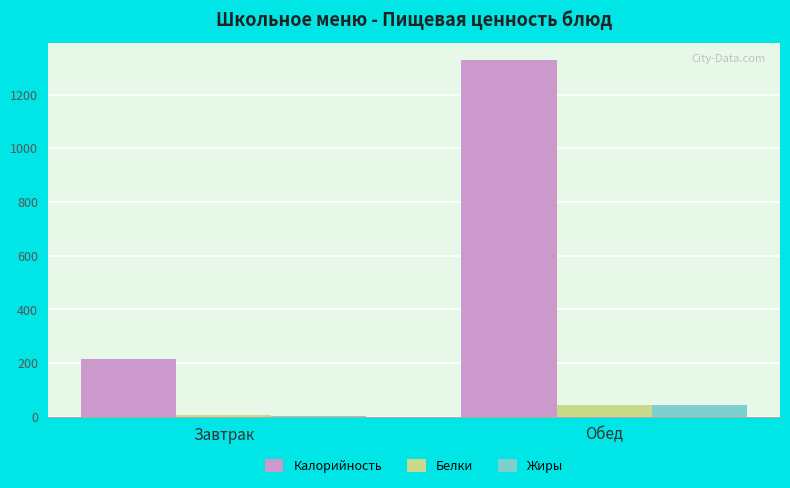

The value of Калорийность at Обед is 1327.9. True or false?

True